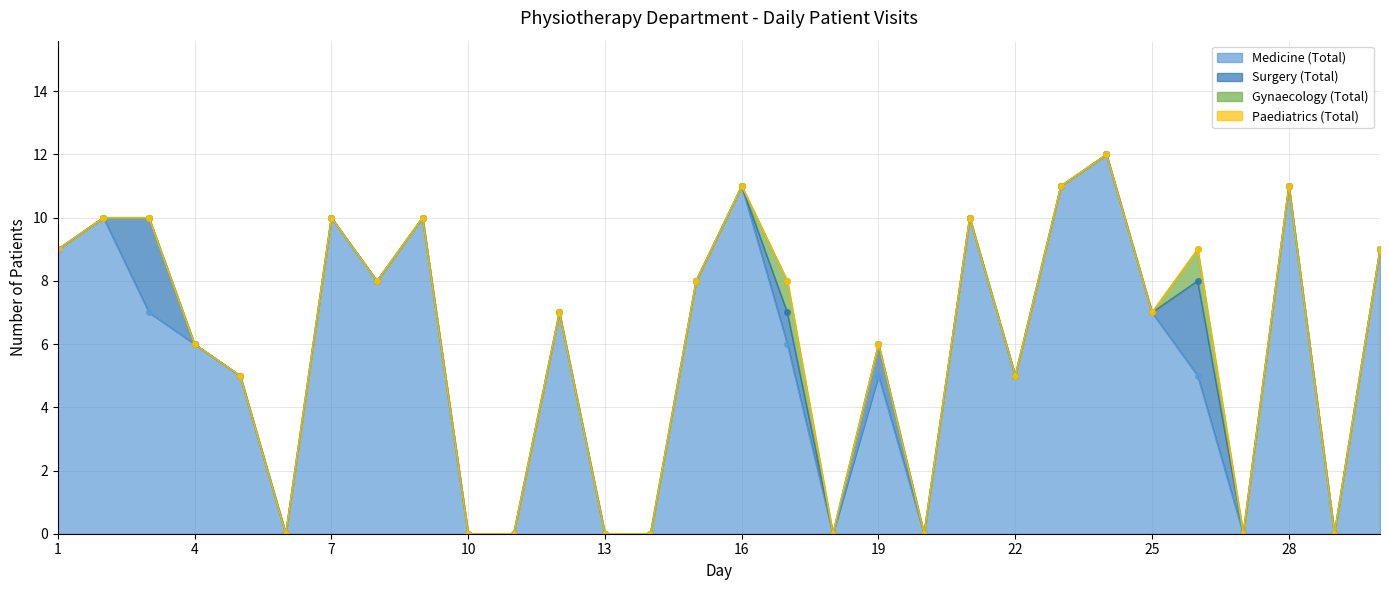

Is it true that Medicine (Total) equals -7 at 13?

False